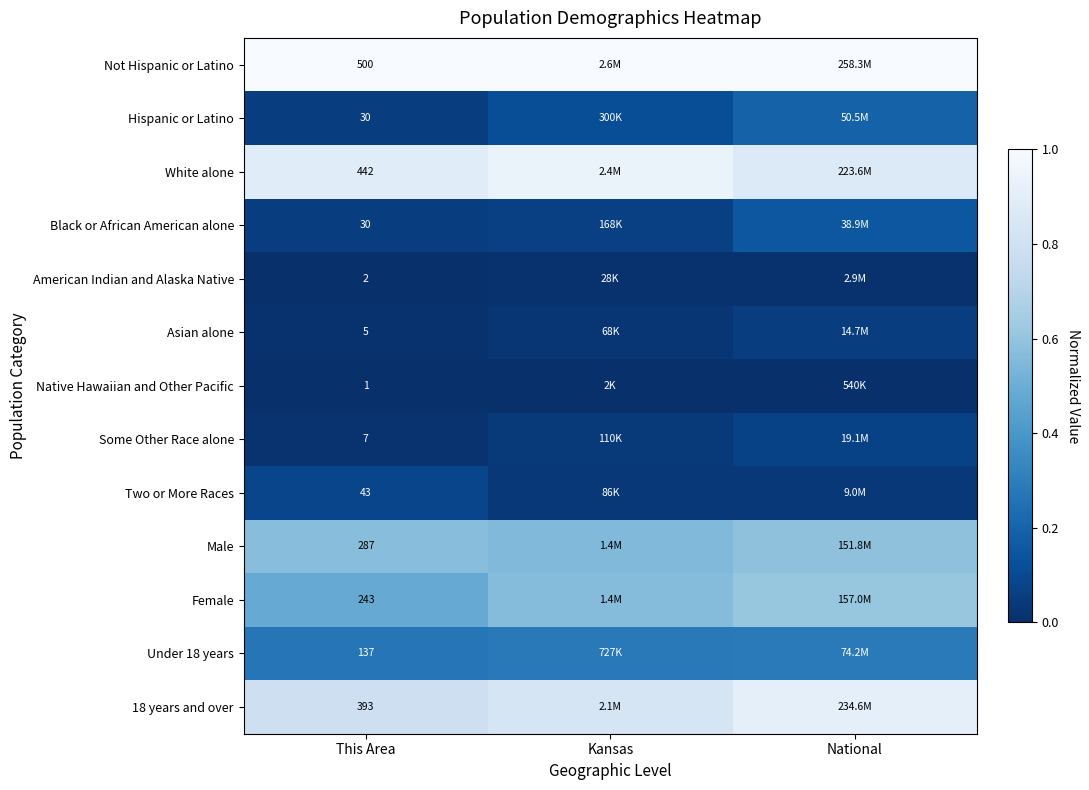

Count the number of data series in this chart.

13